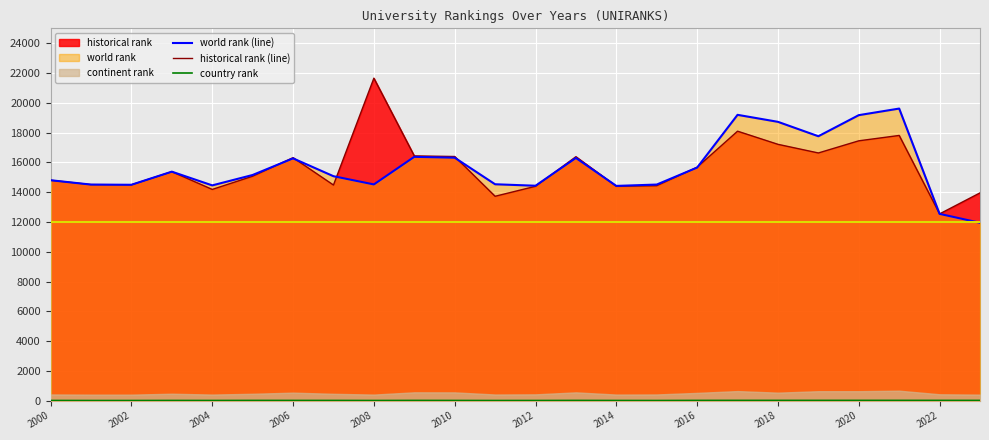

True or false: historical rank (line) and country rank intersect in this chart.

False